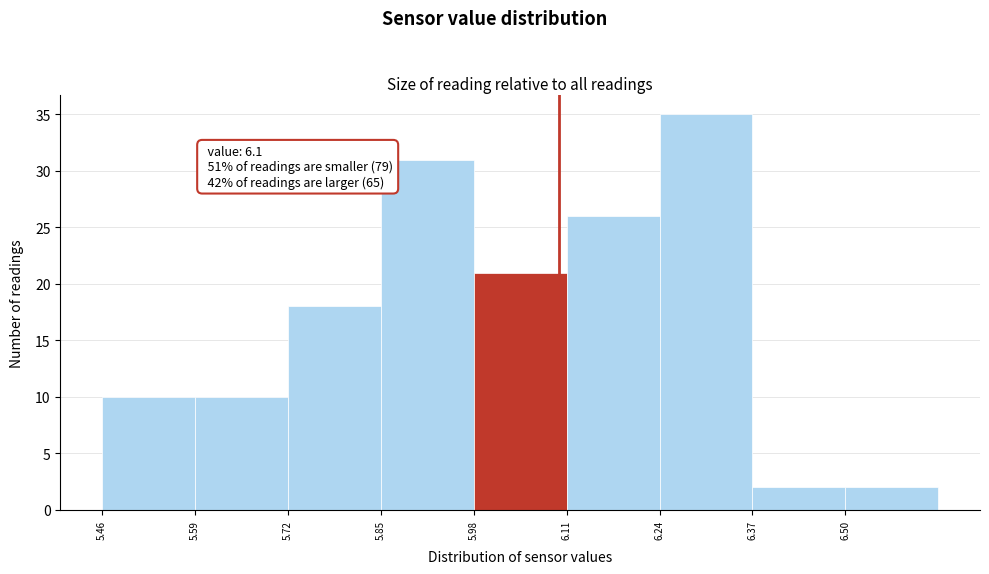

Over which range of the x-axis is the bar tallest?

6.24 to 6.37